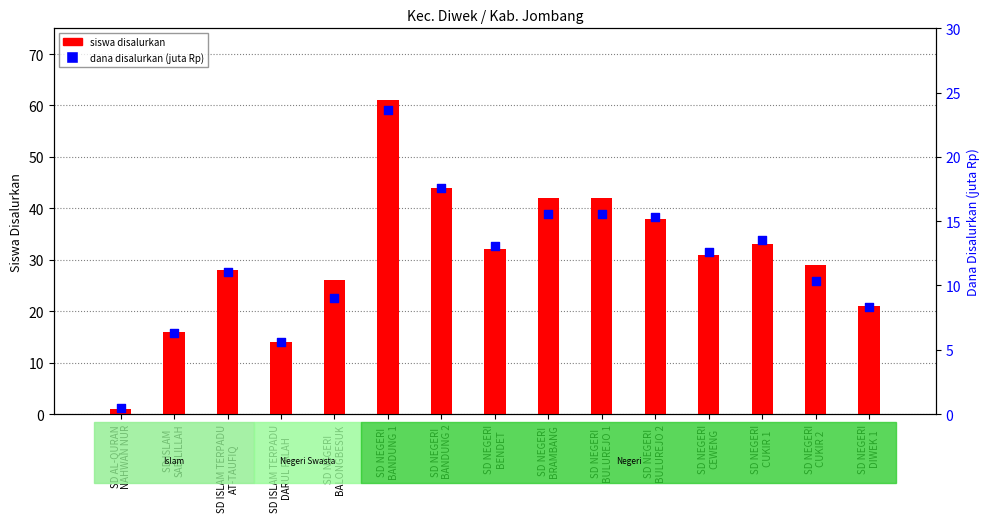

Which series has the widest spread of Y values?

siswa disalurkan